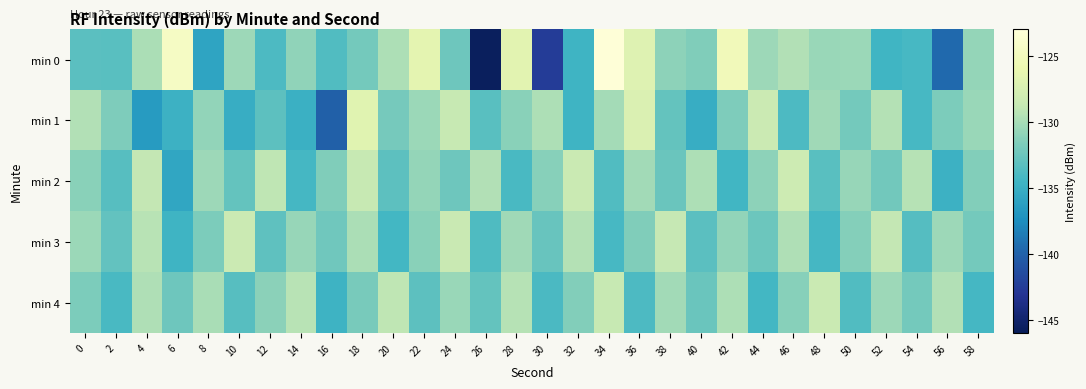

Reading left to right, transcribe all the data shown in this chart.

min 0: 0=-133.3	2=-133.4	4=-129.9	6=-124.5	8=-135.9	10=-130.4	12=-133.9	14=-131.0	16=-133.8	18=-132.1	20=-129.8	22=-126.6	24=-132.4	26=-145.7	28=-126.7	30=-142.5	32=-134.7	34=-123.1	36=-127.0	38=-131.0	40=-131.6	42=-125.2	44=-130.4	46=-129.6	48=-130.6	50=-130.5	52=-134.5	54=-134.2	56=-139.6	58=-130.8
min 1: 0=-129.6	2=-131.6	4=-136.5	6=-134.8	8=-130.9	10=-135.1	12=-133.2	14=-134.9	16=-140.2	18=-126.8	20=-132.0	22=-130.5	24=-128.7	26=-133.4	28=-131.2	30=-129.8	32=-134.6	34=-130.1	36=-127.3	38=-132.8	40=-135.2	42=-131.7	44=-128.4	46=-133.9	48=-130.3	50=-132.1	52=-129.5	54=-134.2	56=-131.8	58=-130.6
min 2: 0=-131.2	2=-133.5	4=-128.9	6=-135.7	8=-130.4	10=-132.8	12=-129.1	14=-134.3	16=-131.6	18=-128.7	20=-133.2	22=-130.8	24=-132.4	26=-129.6	28=-134.1	30=-131.3	32=-128.5	34=-133.7	36=-130.2	38=-132.6	40=-129.8	42=-134.5	44=-131.0	46=-128.3	48=-133.4	50=-130.7	52=-132.2	54=-129.4	56=-134.8	58=-131.5
min 3: 0=-130.5	2=-132.9	4=-129.3	6=-134.6	8=-131.8	10=-128.4	12=-133.1	14=-130.7	16=-132.3	18=-129.9	20=-134.4	22=-131.2	24=-128.6	26=-133.8	28=-130.3	30=-132.7	32=-129.5	34=-134.2	36=-131.6	38=-128.8	40=-133.3	42=-130.9	44=-132.5	46=-129.7	48=-134.3	50=-131.4	52=-128.9	54=-133.6	56=-130.4	58=-132.1
min 4: 0=-131.8	2=-134.1	4=-129.7	6=-132.4	8=-130.0	10=-133.5	12=-131.1	14=-129.3	16=-134.7	18=-131.9	20=-129.1	22=-133.2	24=-130.6	26=-132.8	28=-129.4	30=-134.0	32=-131.5	34=-128.7	36=-133.9	38=-130.2	40=-132.6	42=-129.8	44=-134.4	46=-131.3	48=-128.5	50=-133.7	52=-130.4	54=-132.1	56=-129.6	58=-134.3